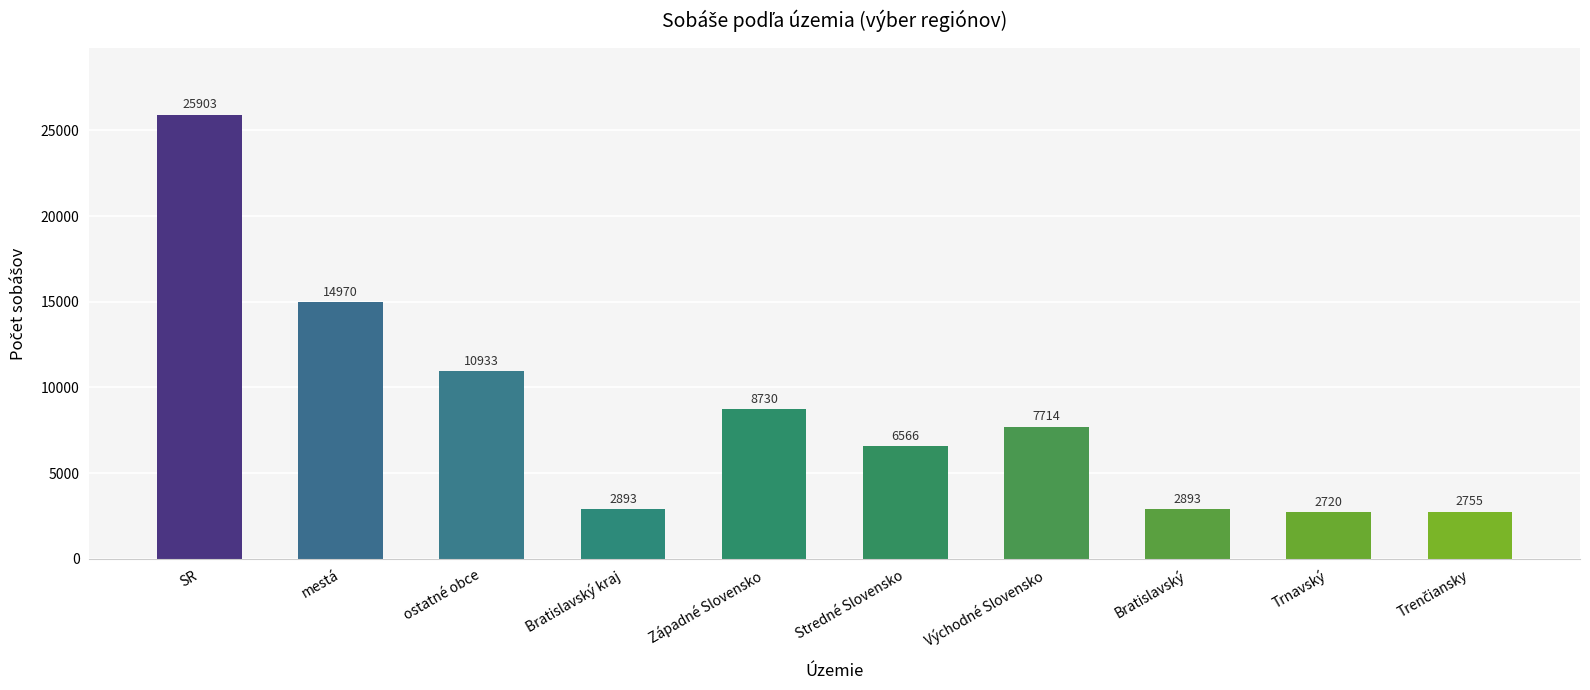

Which category has the lowest value across all series?

Trnavský